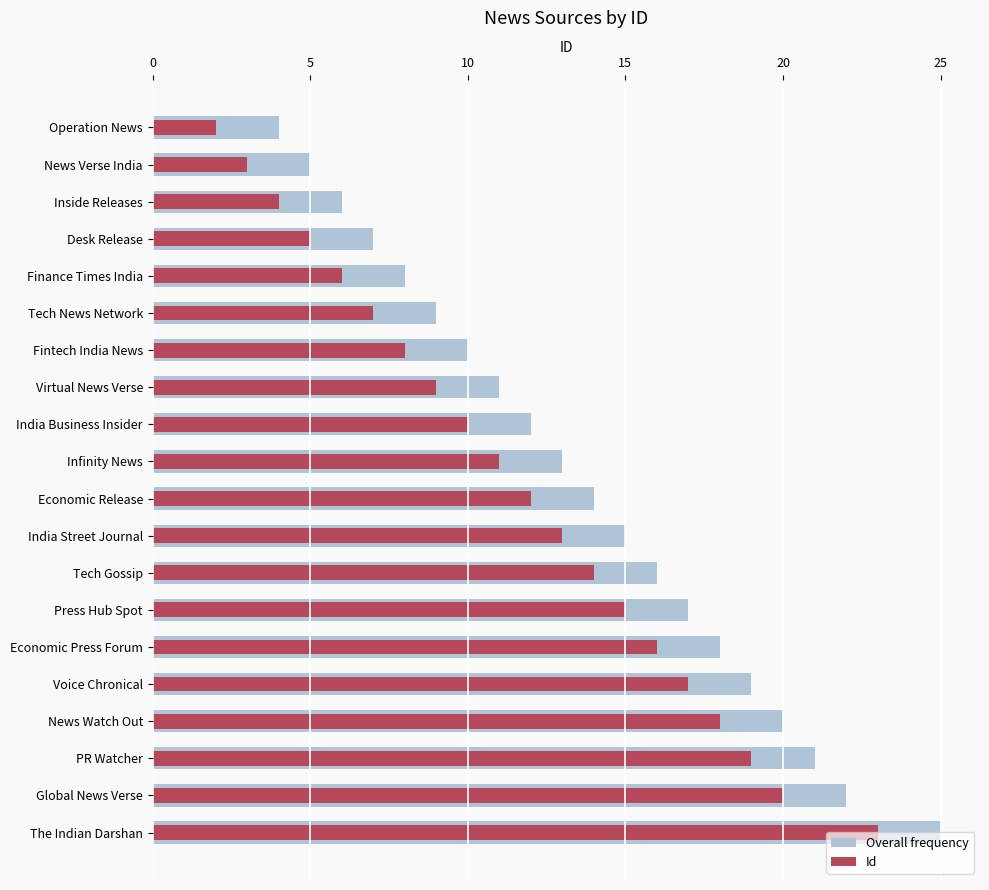

At Press Hub Spot, list the series in order from largest to smallest.

Overall frequency, Id